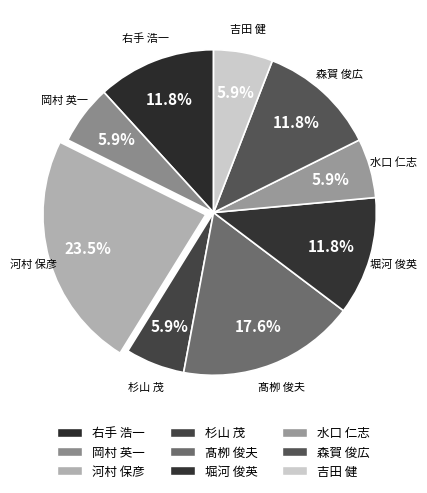

Is the sum of 岡村 英一 and 水口 仁志 greater than half?

No